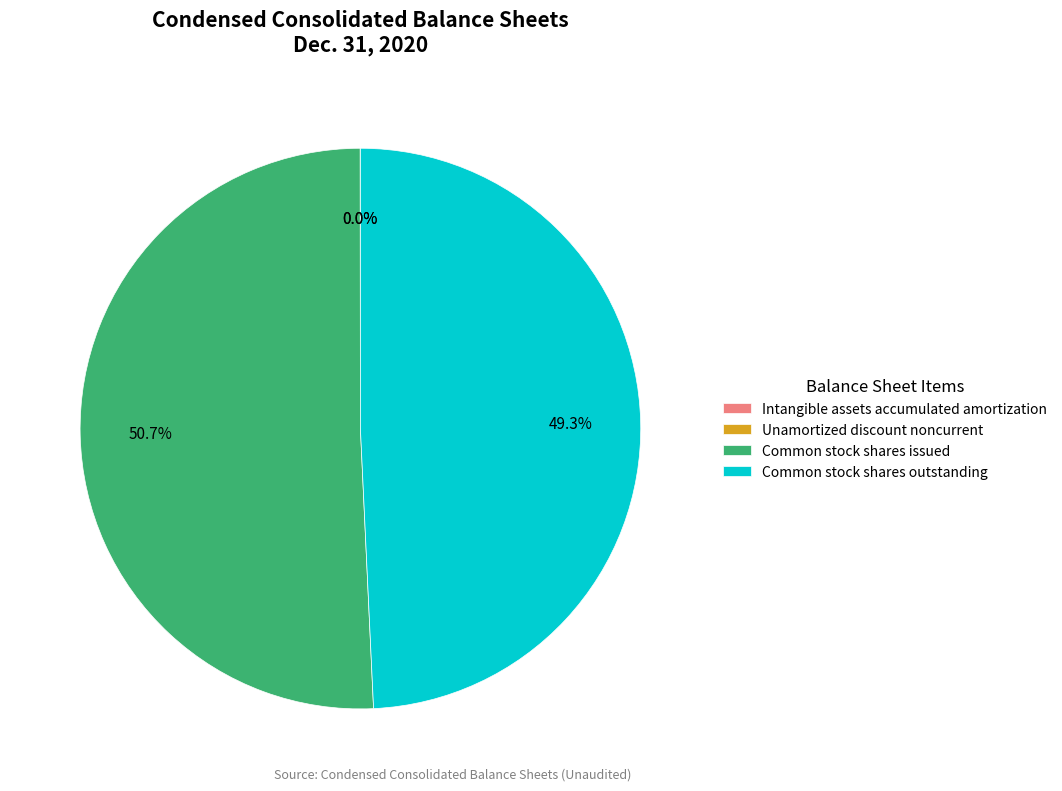

To the nearest percent, what is the average slice percentage?

25%